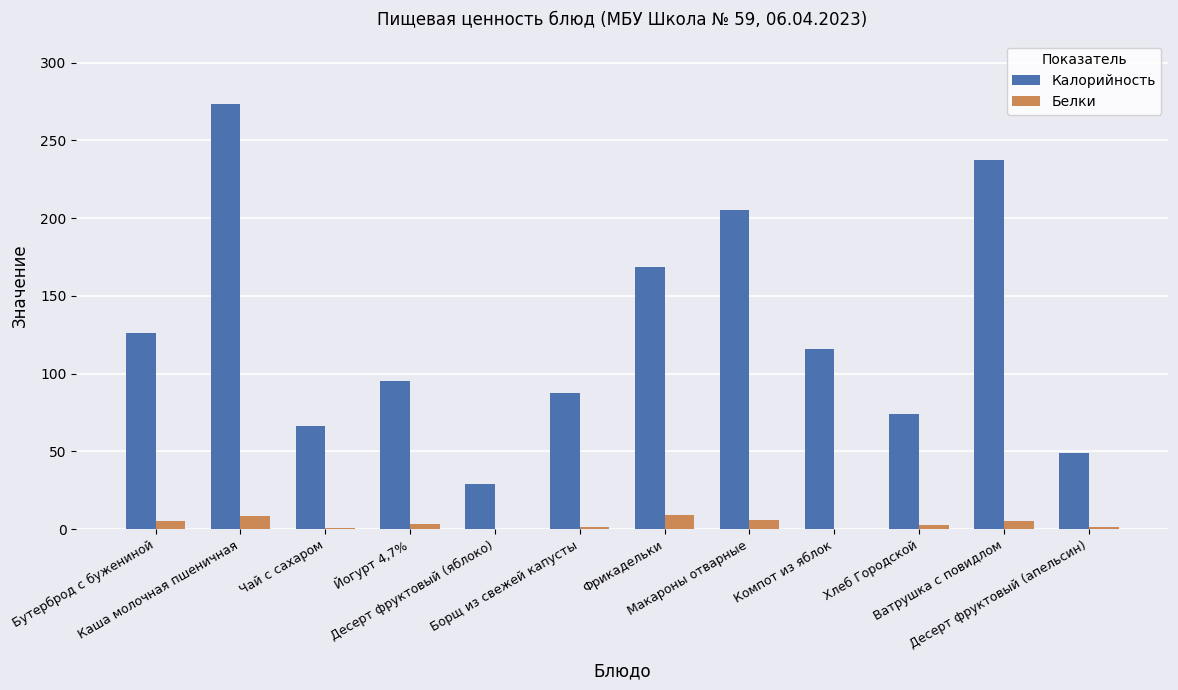

Which series has the largest total across all categories?

Калорийность